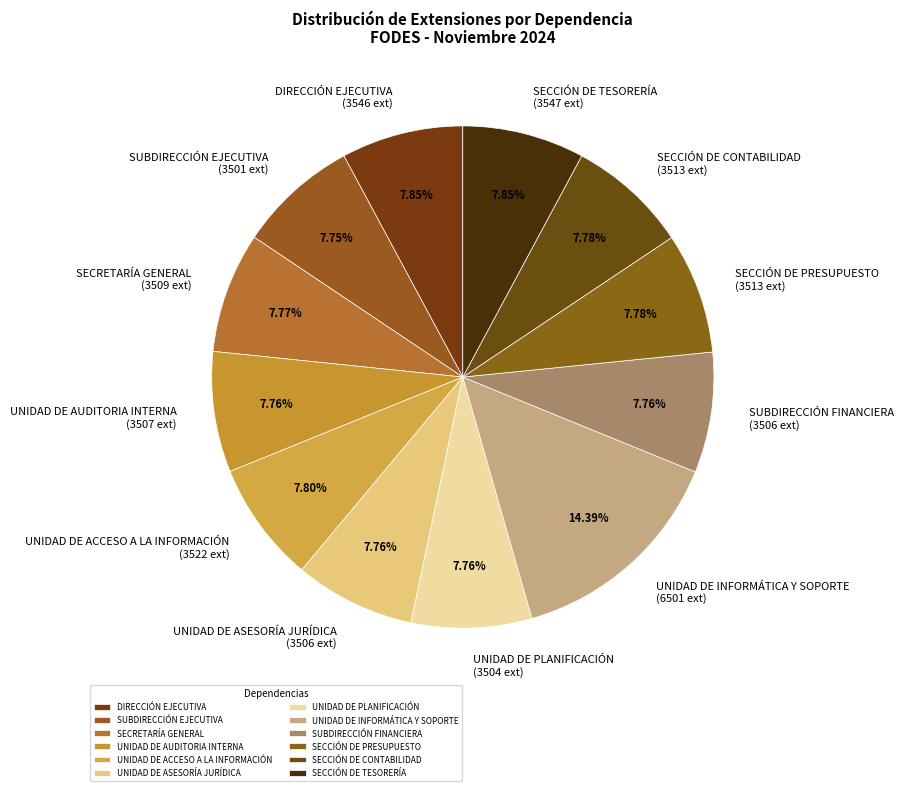

Which category has the biggest portion of the pie?

UNIDAD DE INFORMÁTICA Y SOPORTE